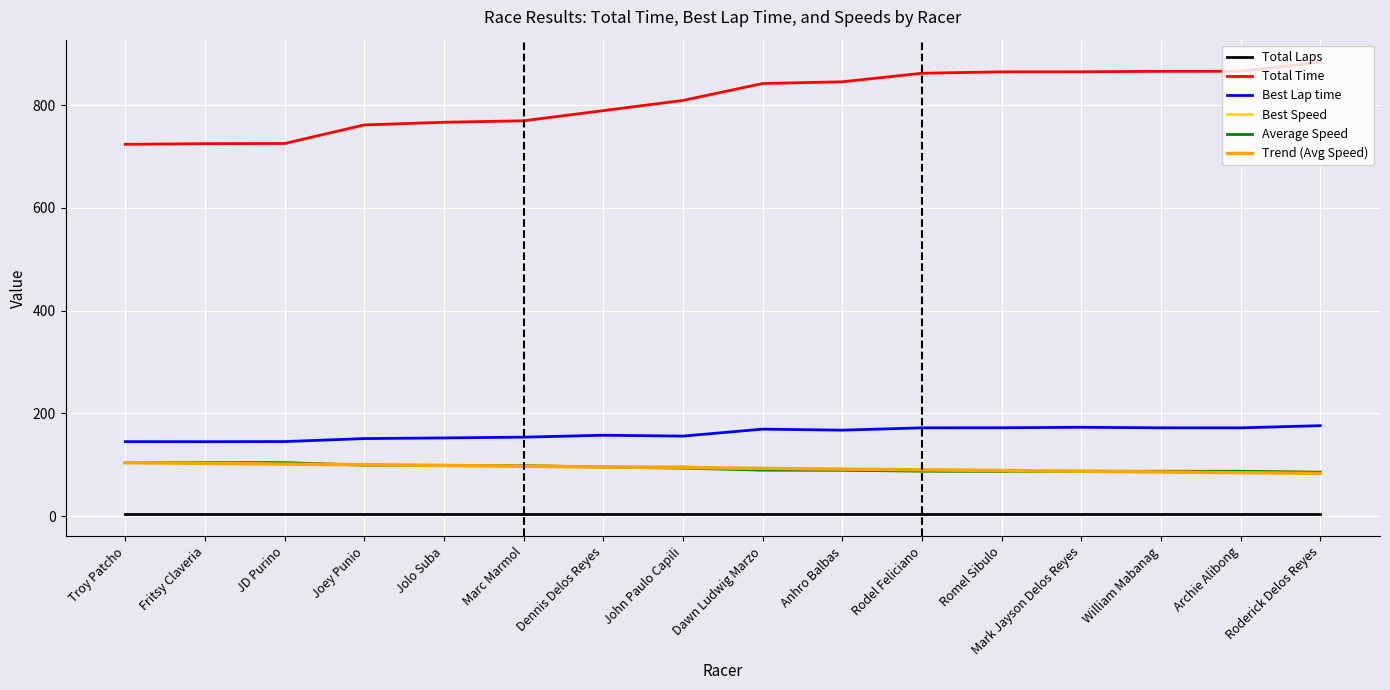

True or false: Best Lap time and Total Laps cross at least once.

False